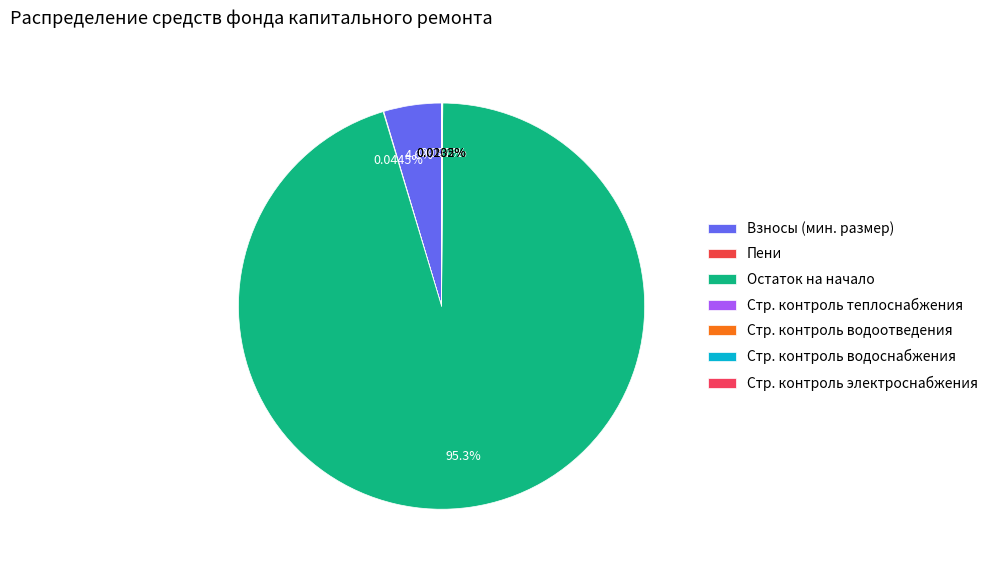

Which category accounts for the majority?

Остаток на начало